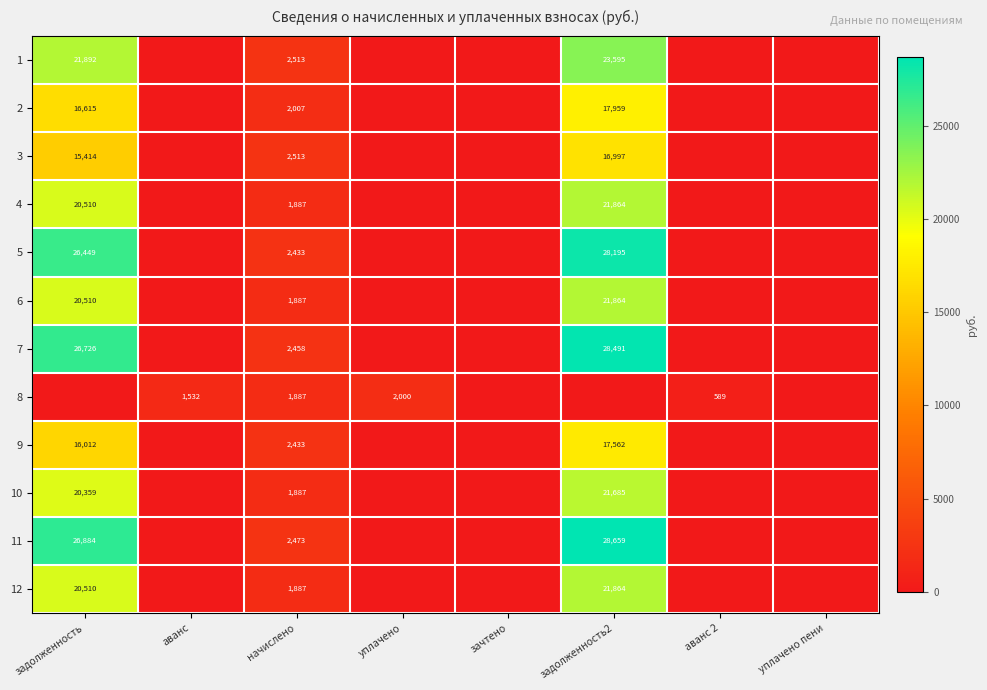

True or false: 3 has a value of 20234 at задолженность.

False